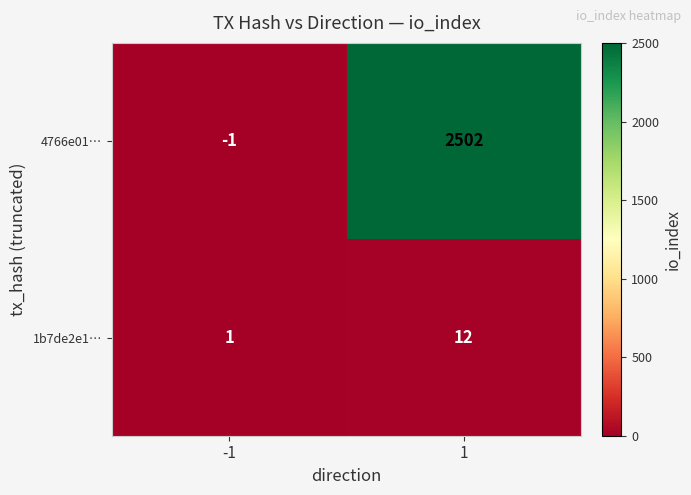

Between -1 and 1, which series saw the biggest shift?

4766e01…